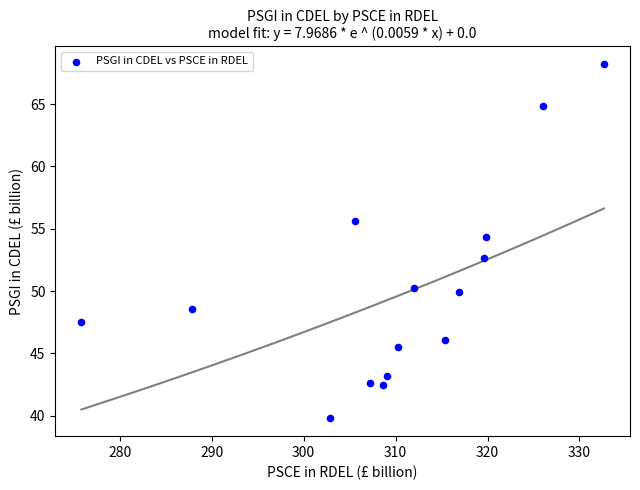

What is the range of X values (max minus min)?

56.8